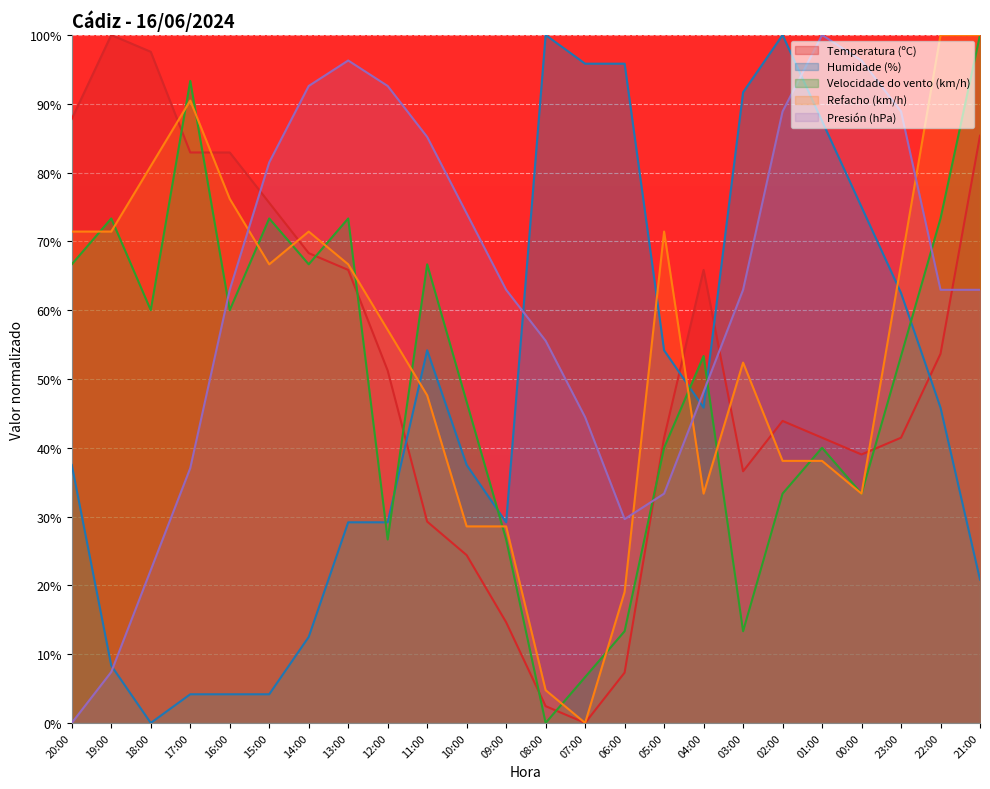

What are all the series names shown in the legend?

Temperatura (ºC), Humidade (%), Velocidade do vento (km/h), Refacho (km/h), Presión (hPa)